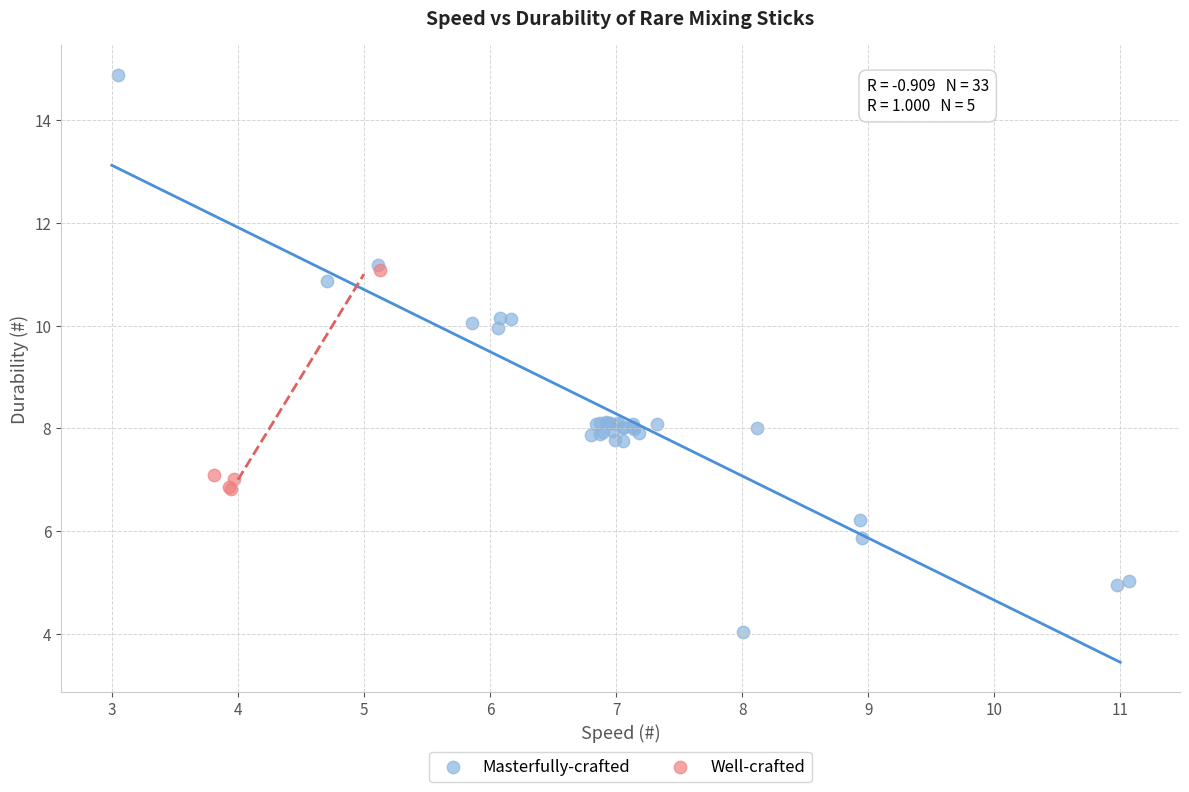

Which series contains the highest Y value?

Masterfully-crafted